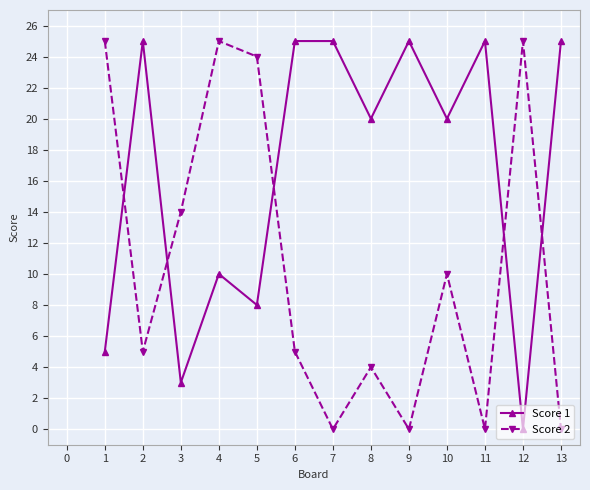

What is the total value across all series at 10?

30